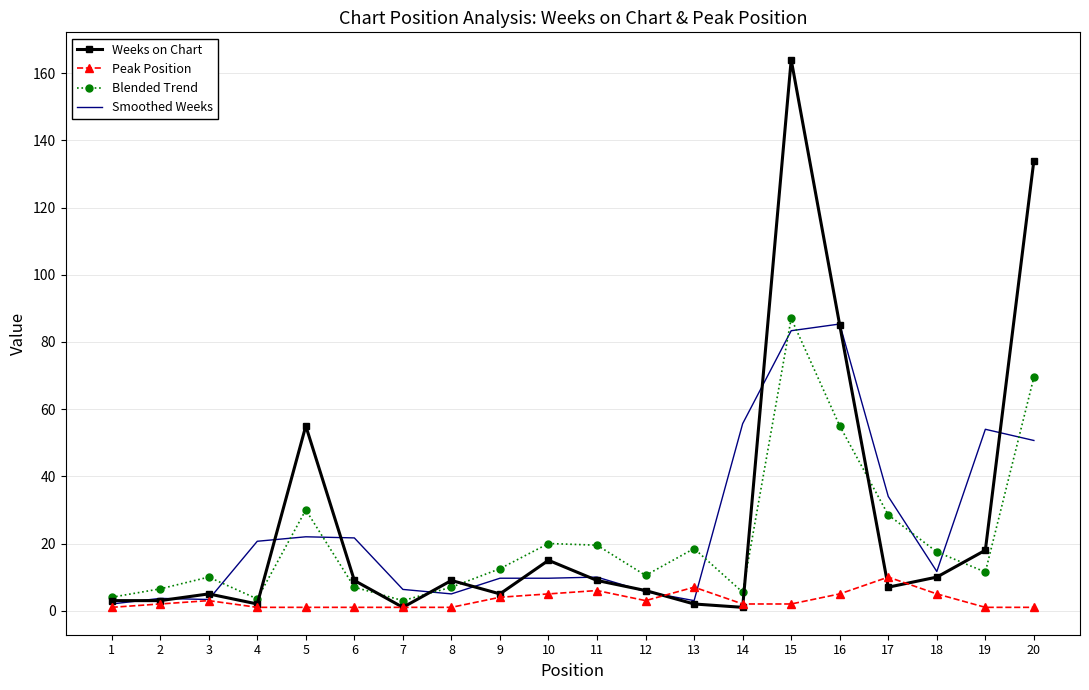

At which category is the sum across all series the highest?

15